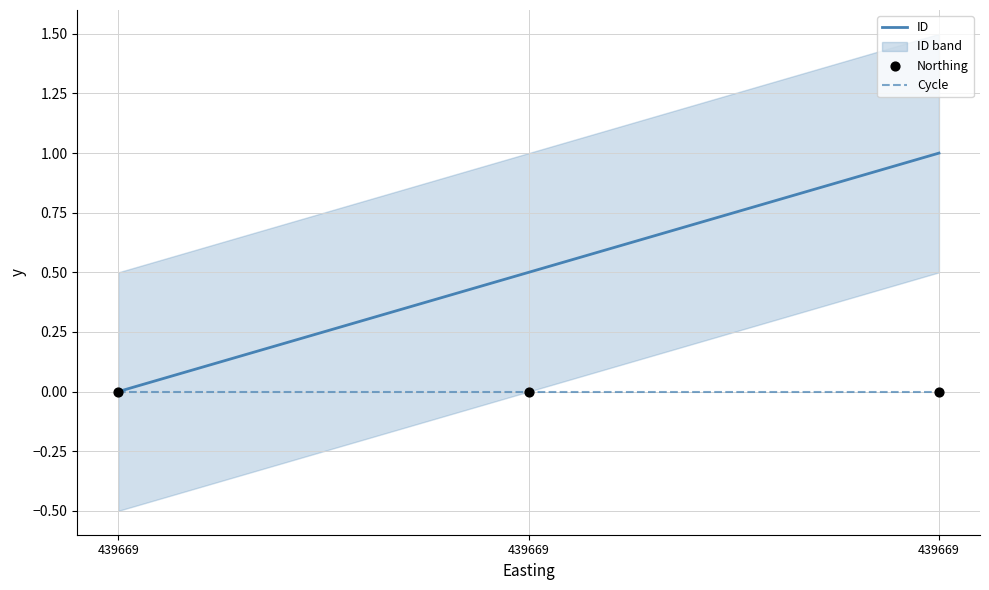

At which category is the sum across all series the highest?

439669